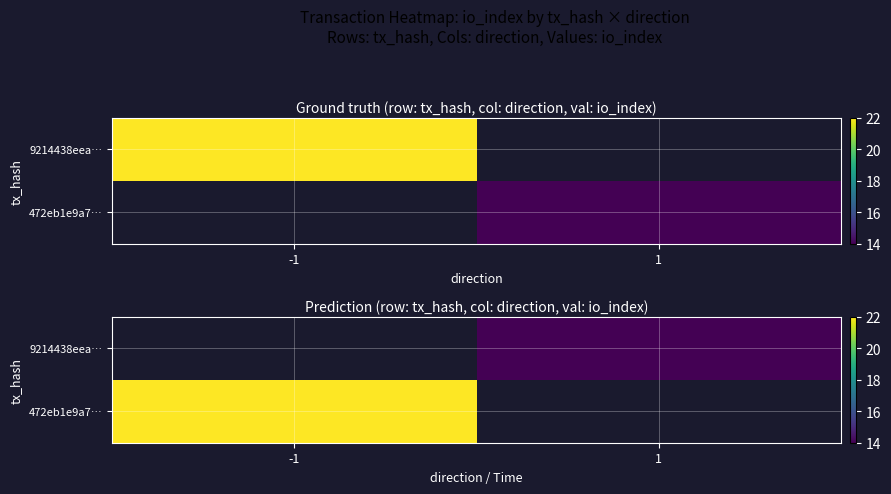

Which label corresponds to the smallest value in the chart?

1